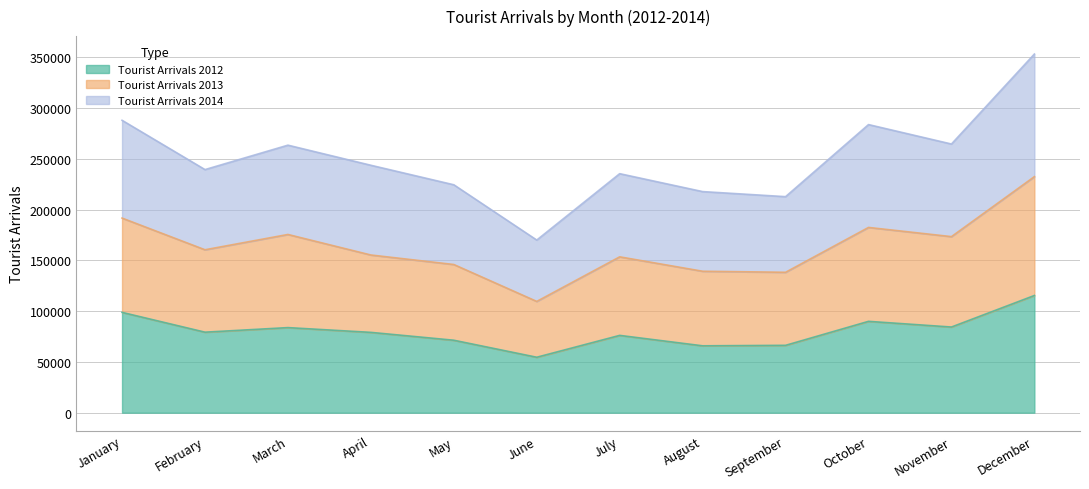

What is the lowest value of the Tourist Arrivals 2012 series?

54625